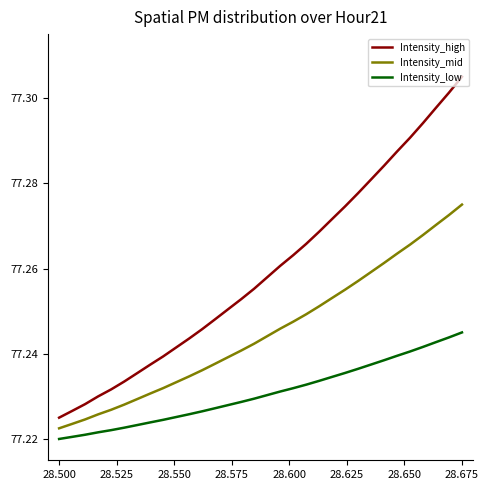

Which series has the largest total across all categories?

Intensity_high